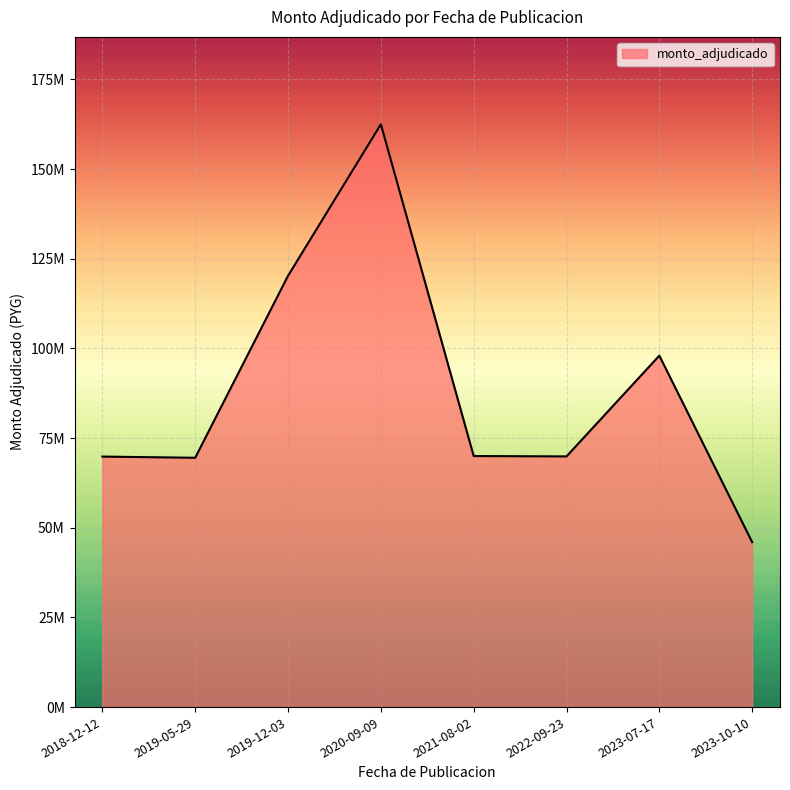

Is it true that the value at 2022-09-23 is 112584912?

False